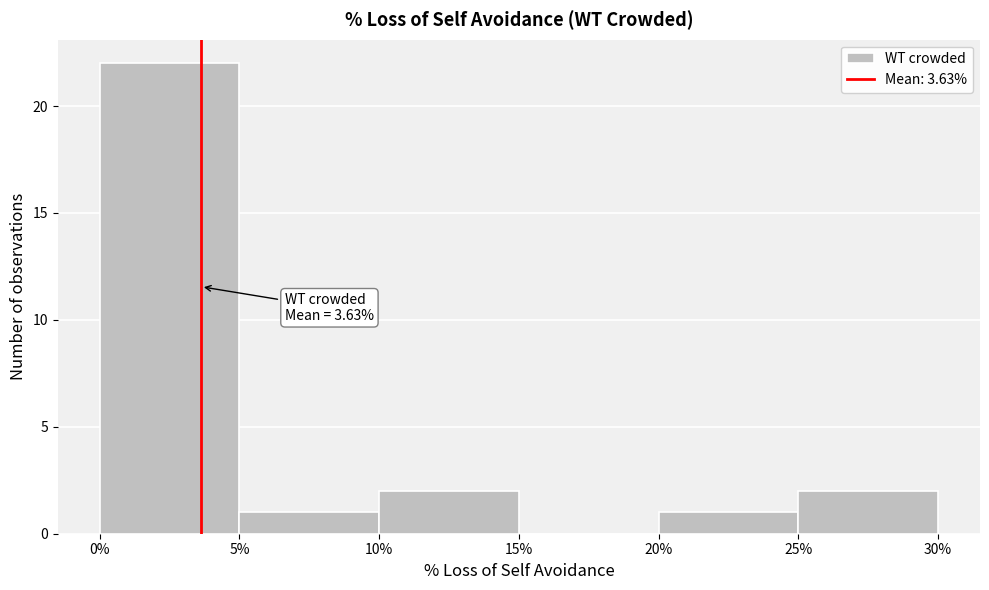

Over which range of the x-axis is the bar tallest?

0% to 5%